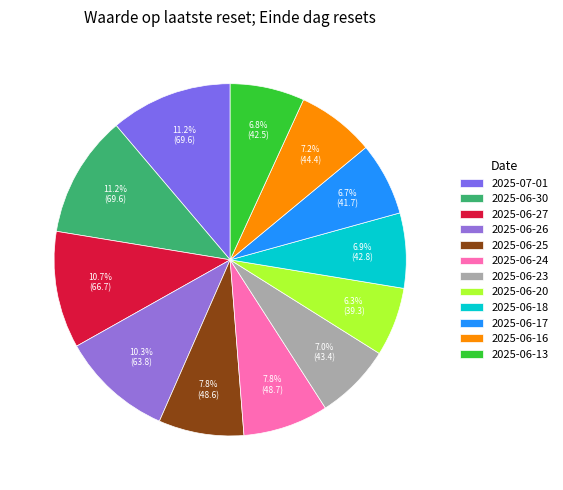

Which has a higher value, 2025-06-24 or 2025-06-18?

2025-06-24